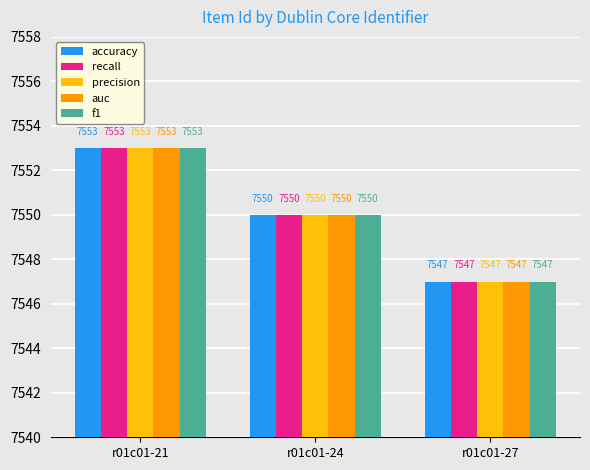

What is the approximate value of auc at r01c01-21?

7553